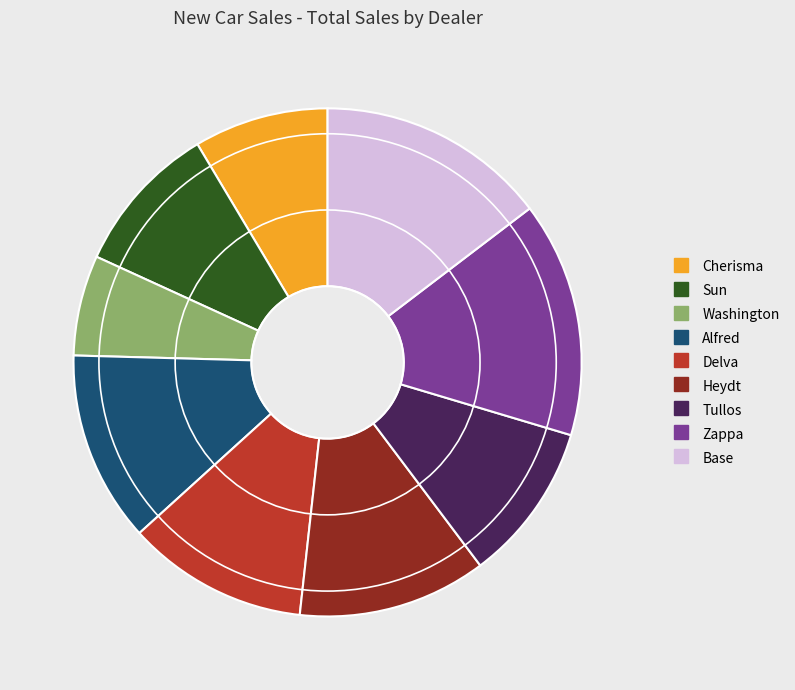

Combined, do Sun and Base account for over 50%?

No